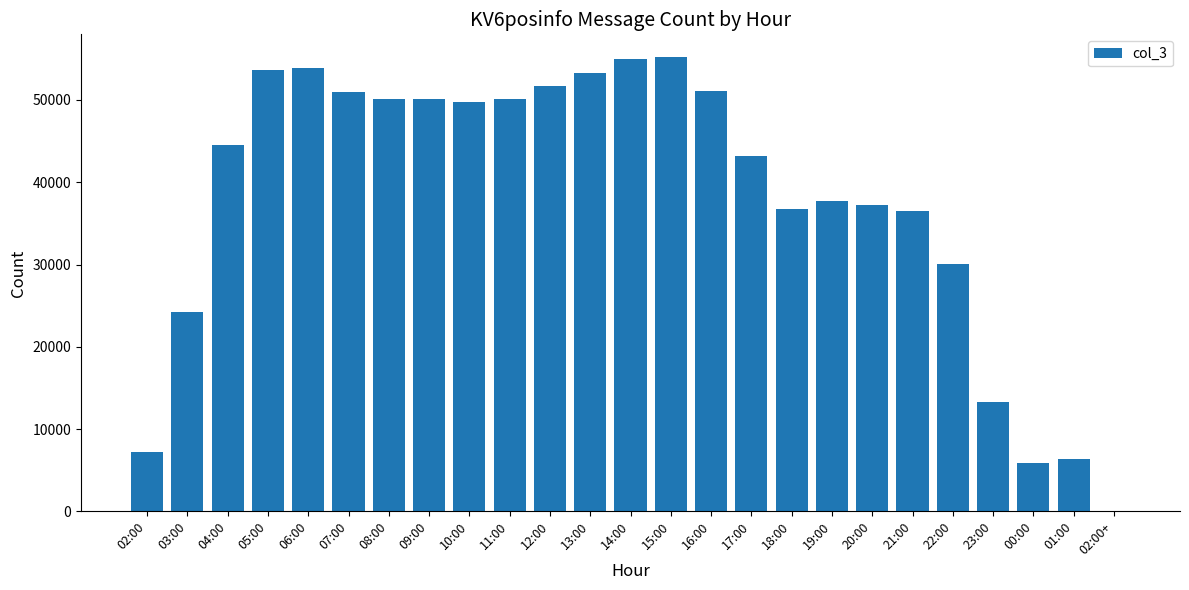

What is the ratio of the value at 21:00 to the value at 10:00?

0.7